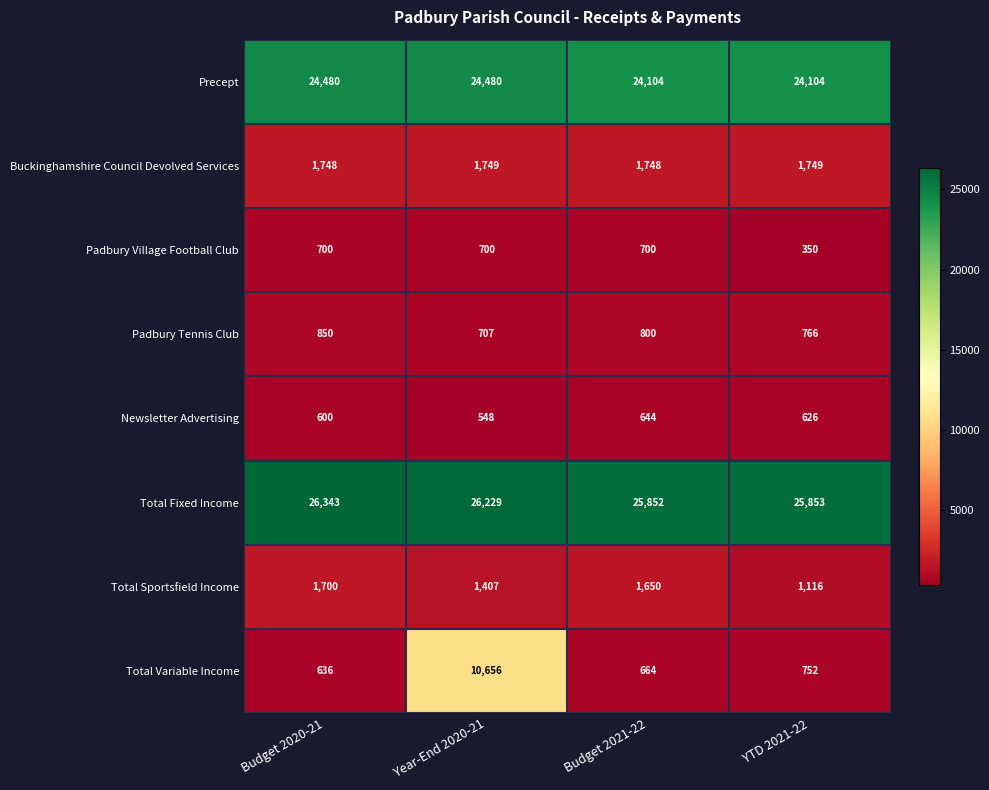

Which series has the largest total across all categories?

Total Fixed Income